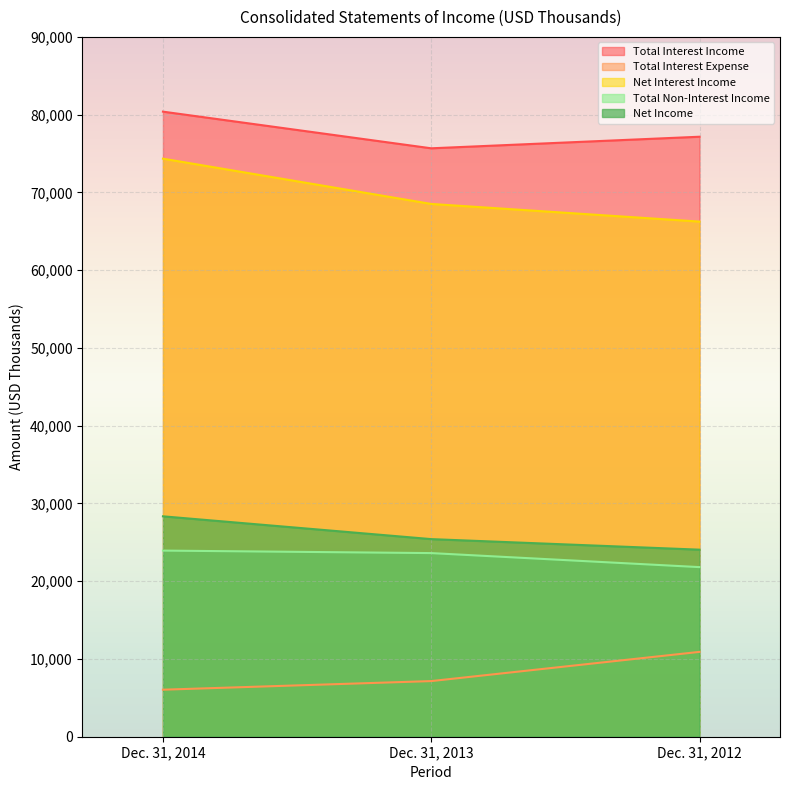

Reading right to left, extract all data points from this chart.

Total Interest Income: Dec. 31, 2012=77160	Dec. 31, 2013=75672	Dec. 31, 2014=80386
Total Interest Expense: Dec. 31, 2012=10912	Dec. 31, 2013=7155	Dec. 31, 2014=6047
Net Interest Income: Dec. 31, 2012=66248	Dec. 31, 2013=68517	Dec. 31, 2014=74339
Total Non-Interest Income: Dec. 31, 2012=21811	Dec. 31, 2013=23615	Dec. 31, 2014=23937
Net Income: Dec. 31, 2012=24055	Dec. 31, 2013=25413	Dec. 31, 2014=28344